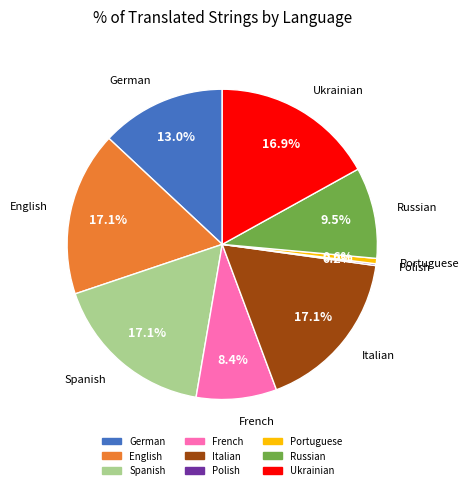

What percentage is the Portuguese slice, to the nearest percent?

1%